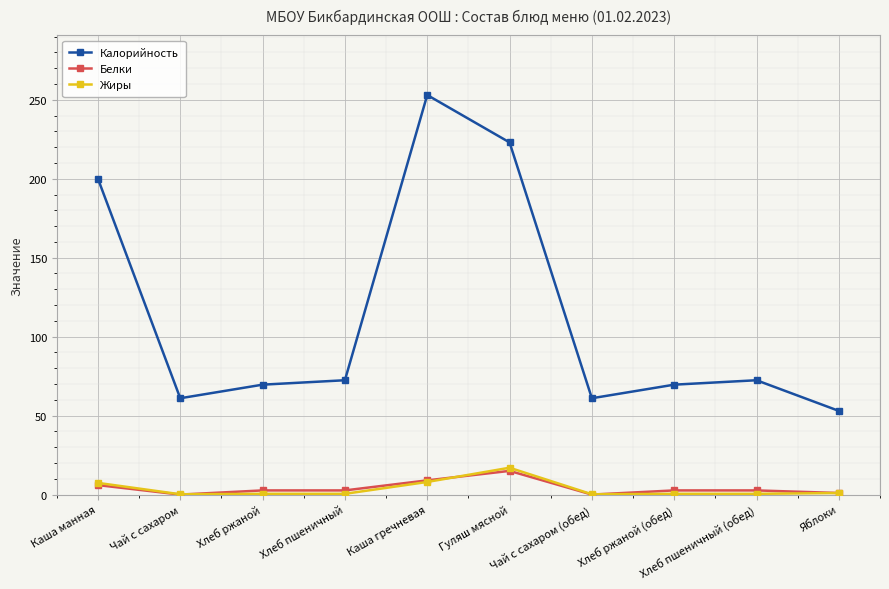

What is the difference between the maximum and second lowest values in the Жиры series?

16.8